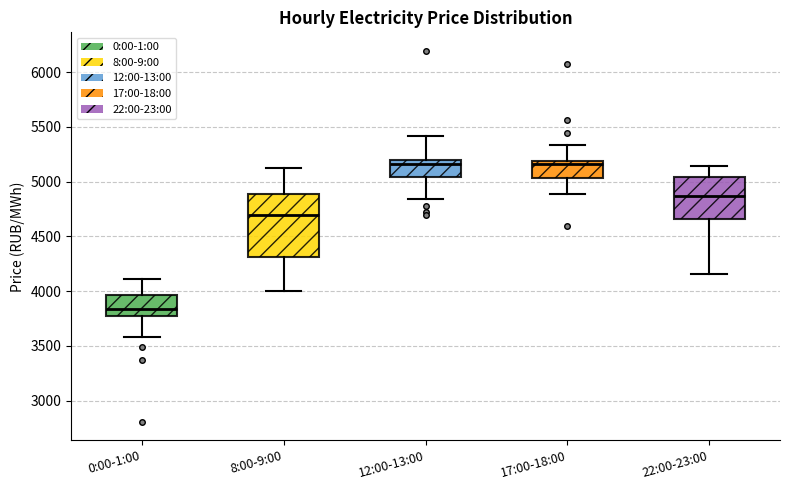

Which box is the tallest, from its lower edge to its upper edge?

8:00-9:00